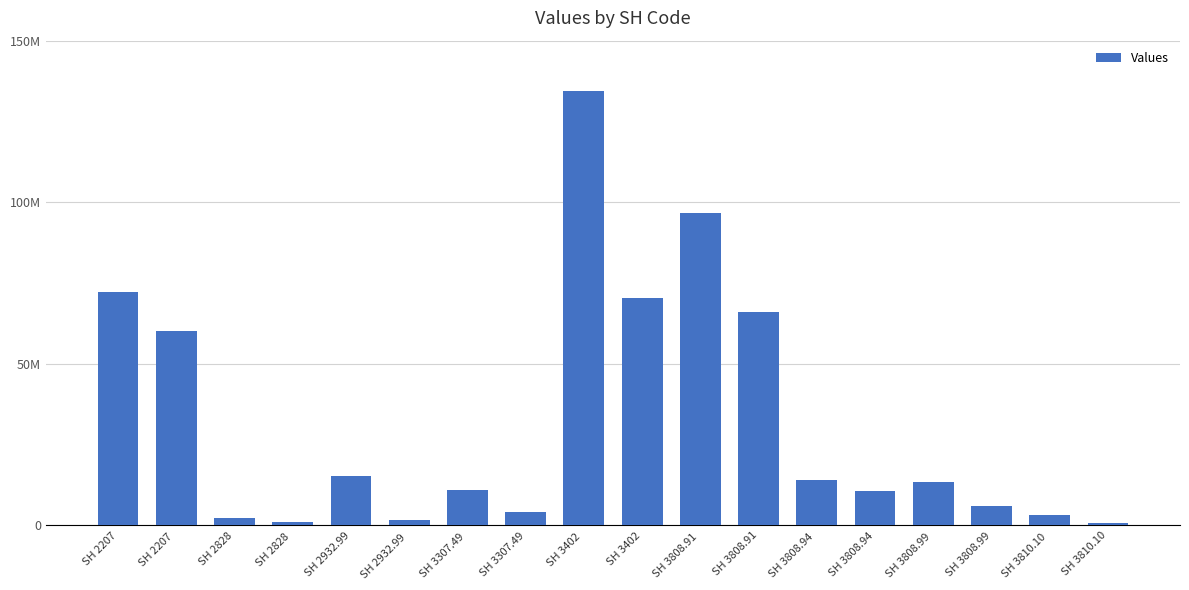

At which label does the data first exceed 13337875?

SH 2207